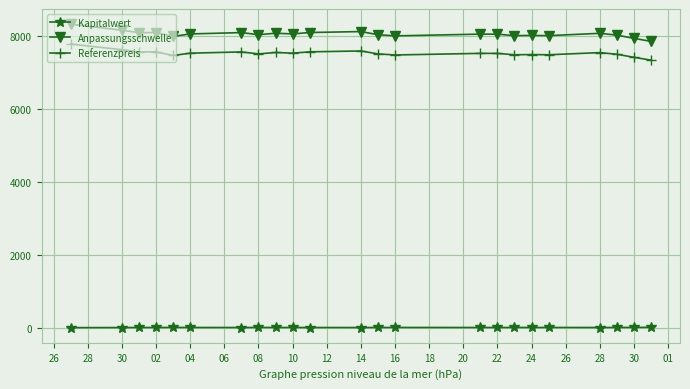

Which series has the largest range (max minus min)?

Anpassungsschwelle